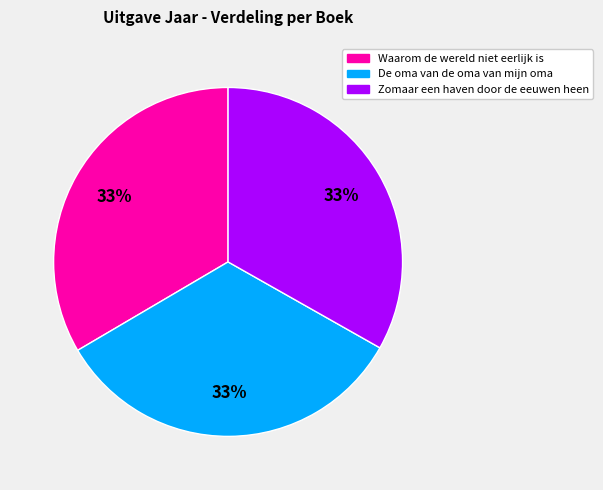

Is there a majority slice in this chart?

No